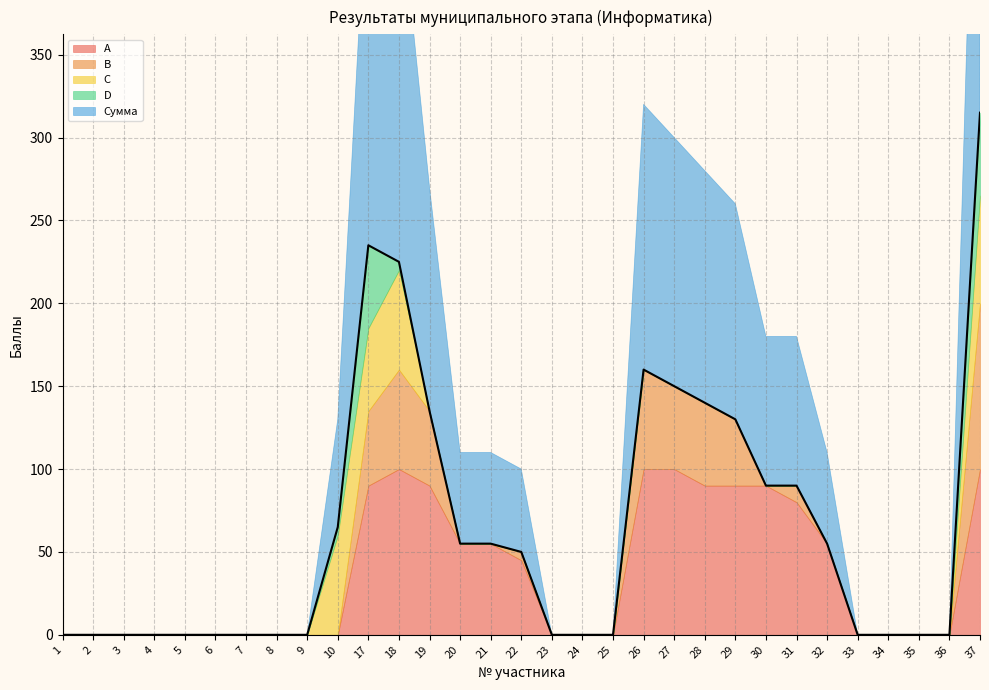

What is the average value of the A series?

37